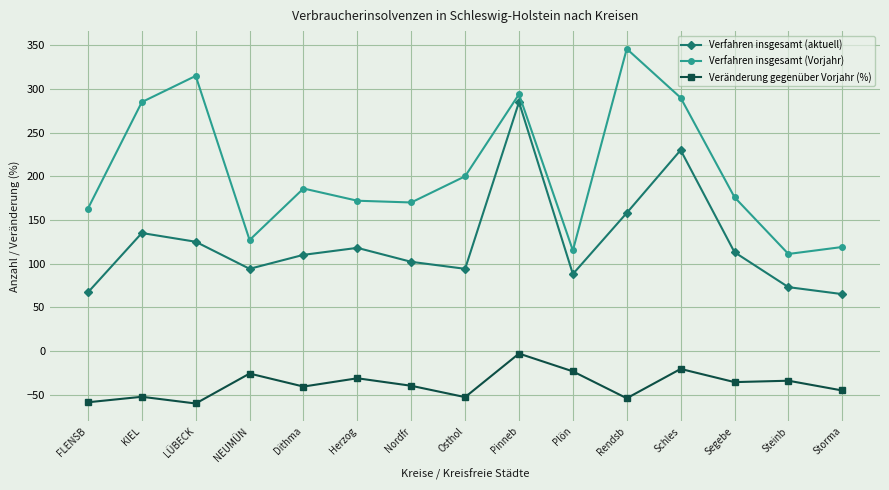

What are all the series names shown in the legend?

Verfahren insgesamt (aktuell), Verfahren insgesamt (Vorjahr), Veränderung gegenüber Vorjahr (%)